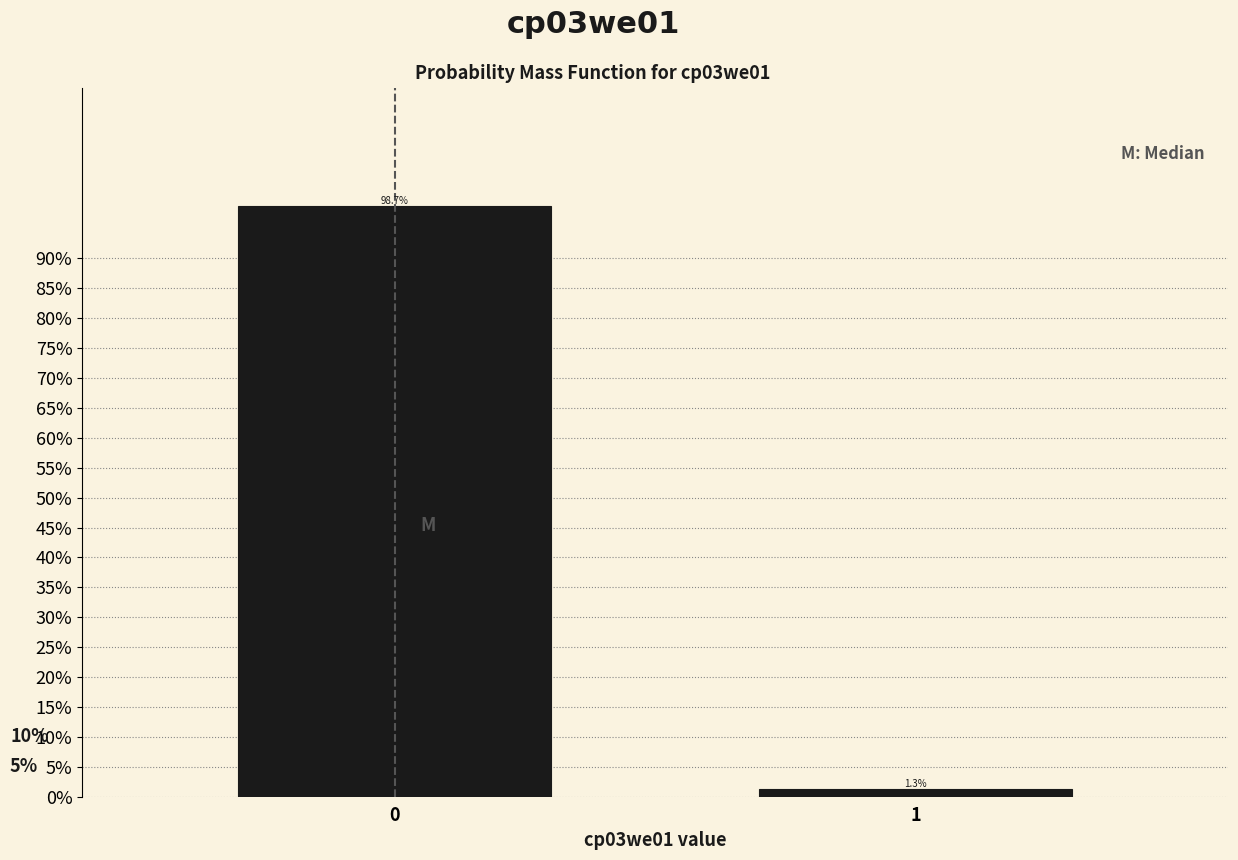

Are the bars horizontal?

No